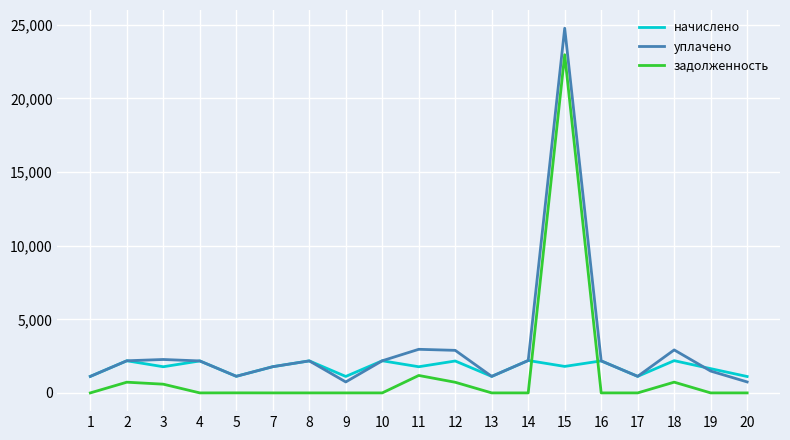

Is the value of начислено at 5 greater than the value of уплачено at 19?

No